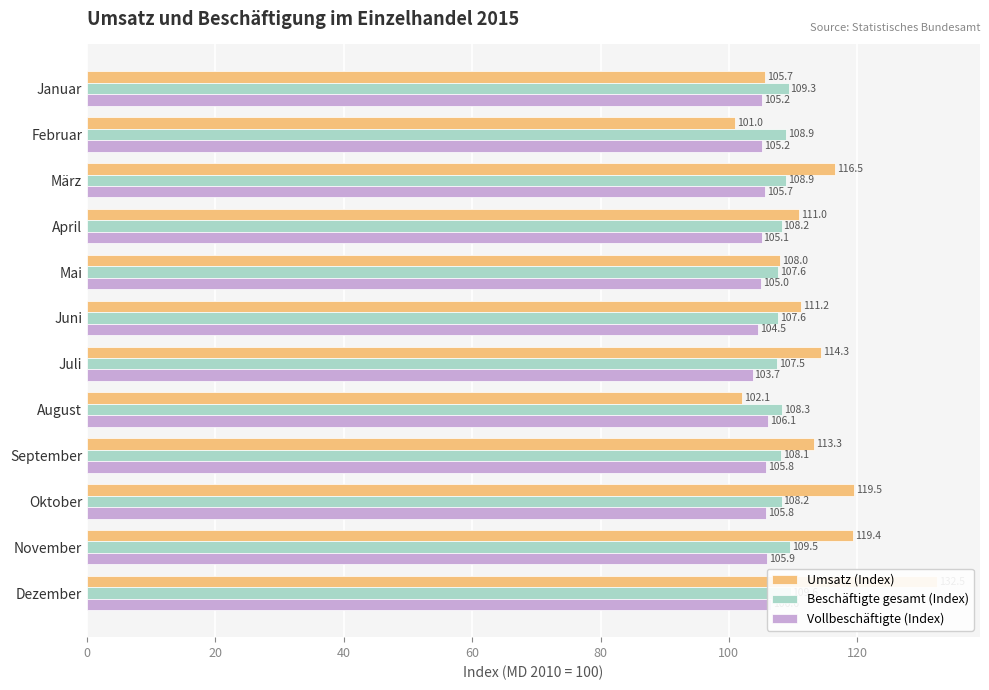

What value does the Vollbeschäftigte (Index) series have at Oktober?

105.8